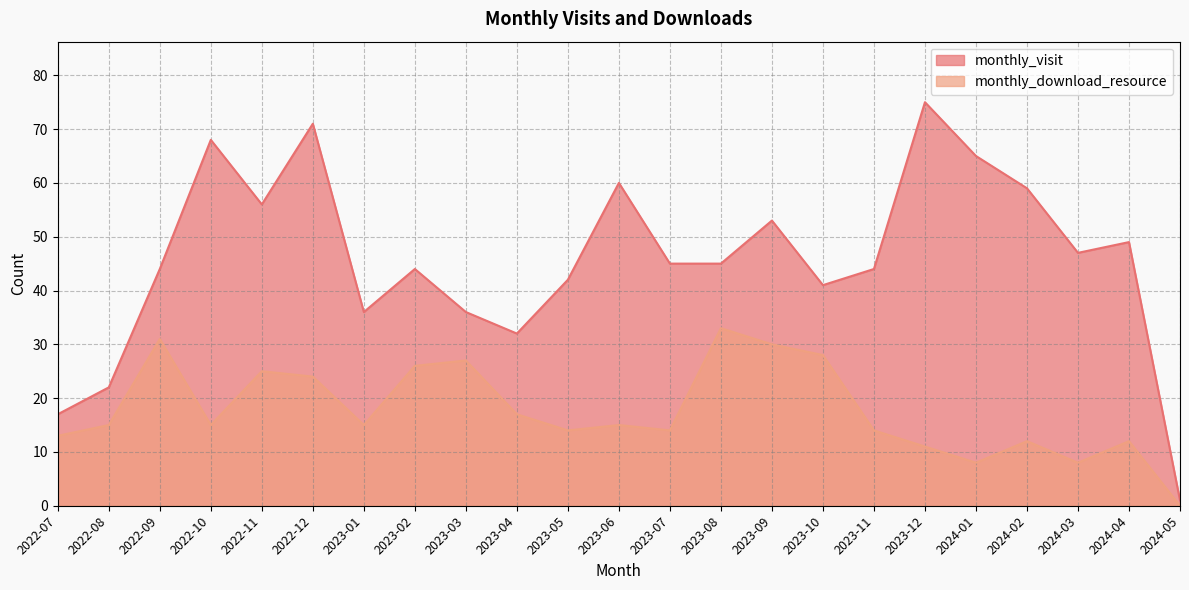

Reading left to right, extract all data points from this chart.

monthly_visit: 2022-07=17	2022-08=22	2022-09=44	2022-10=68	2022-11=56	2022-12=71	2023-01=36	2023-02=44	2023-03=36	2023-04=32	2023-05=42	2023-06=60	2023-07=45	2023-08=45	2023-09=53	2023-10=41	2023-11=44	2023-12=75	2024-01=65	2024-02=59	2024-03=47	2024-04=49	2024-05=1
monthly_download_resource: 2022-07=13	2022-08=15	2022-09=31	2022-10=15	2022-11=25	2022-12=24	2023-01=15	2023-02=26	2023-03=27	2023-04=17	2023-05=14	2023-06=15	2023-07=14	2023-08=33	2023-09=30	2023-10=28	2023-11=14	2023-12=11	2024-01=8	2024-02=12	2024-03=8	2024-04=12	2024-05=0